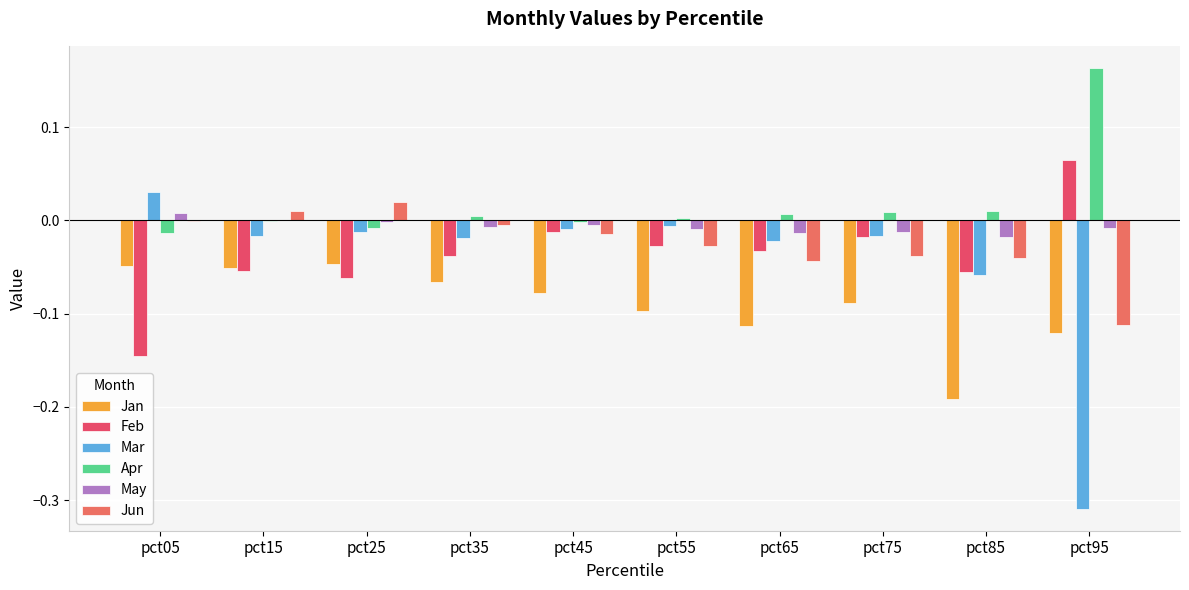

How many positive values does the Feb series have?

1